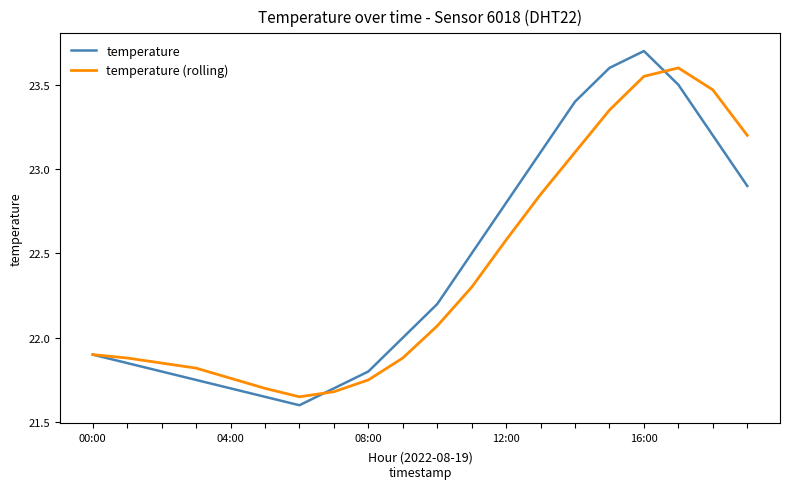

What is the maximum value for temperature?

23.7